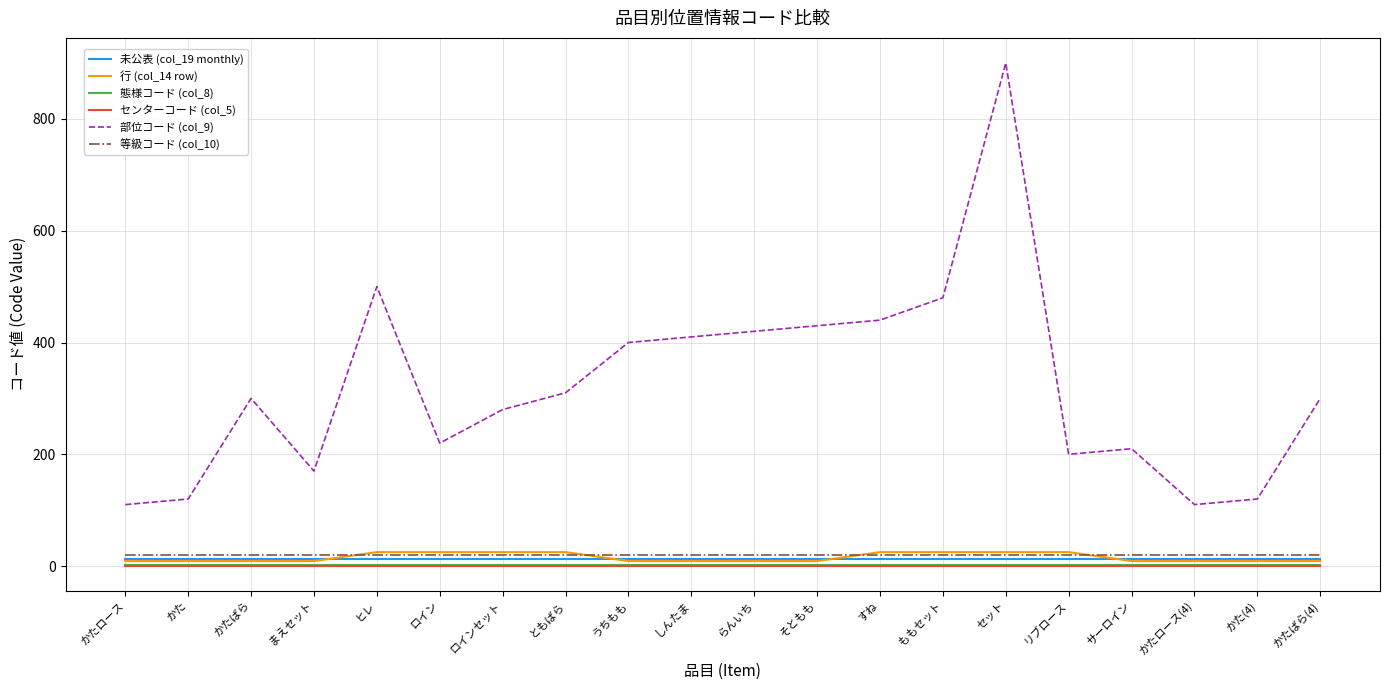

True or false: 部位コード (col_9) has a value of 120 at かた.

True